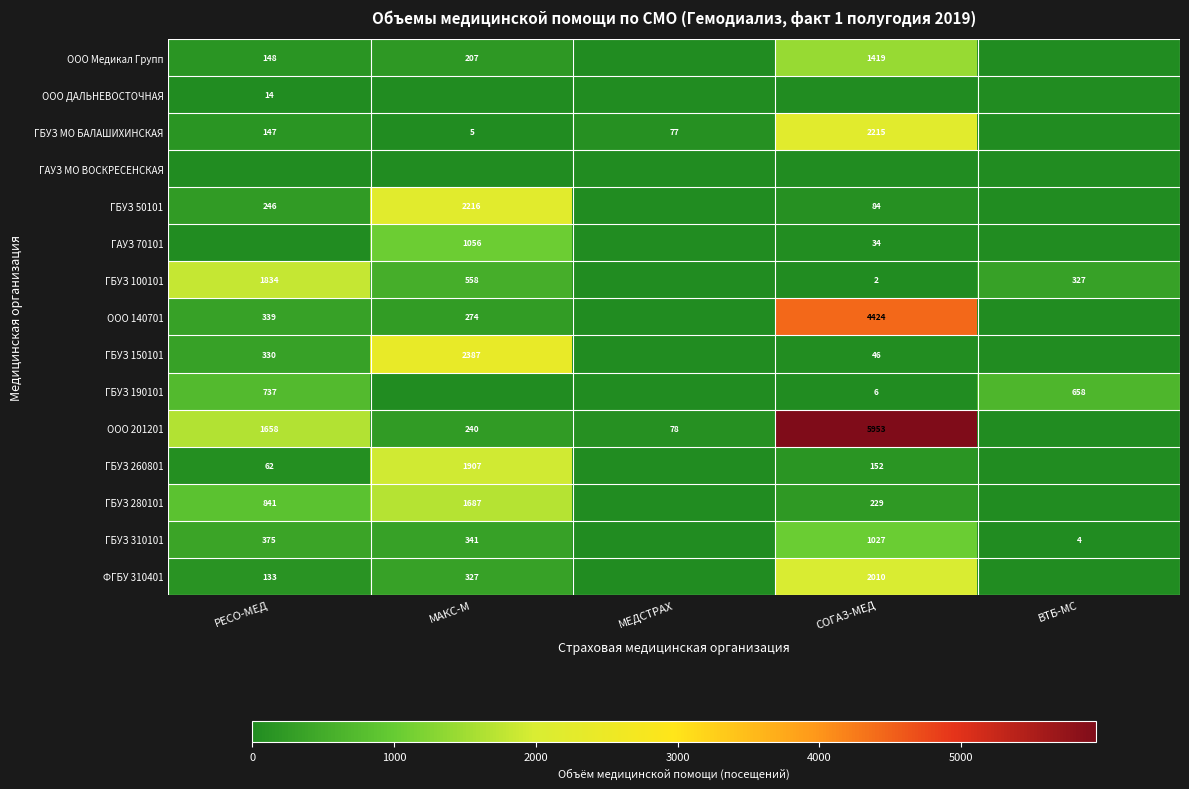

The value of ООО 201201 at РЕСО-МЕД is 1658. True or false?

True